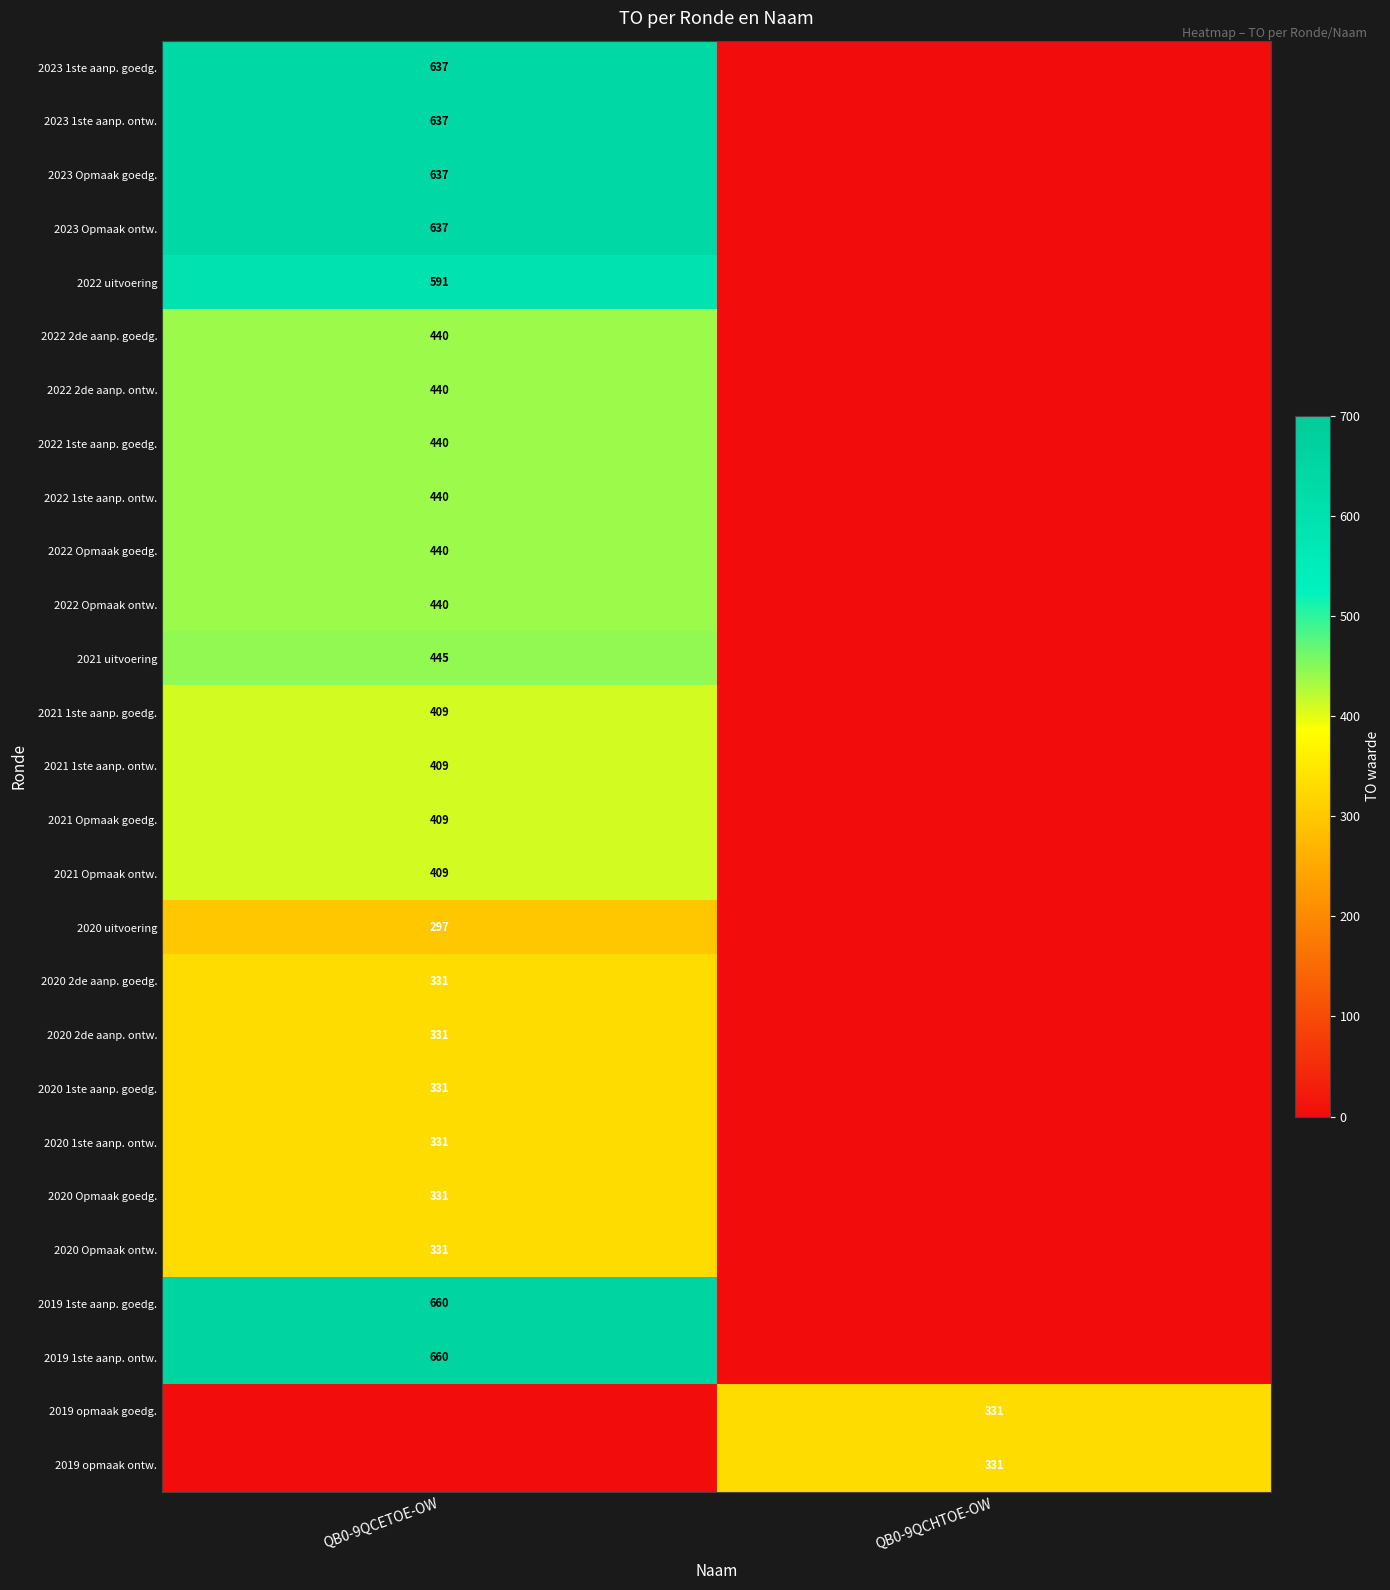

True or false: 2022 1ste aanp. goedg. has a value of 734 at QB0-9QCETOE-OW.

False